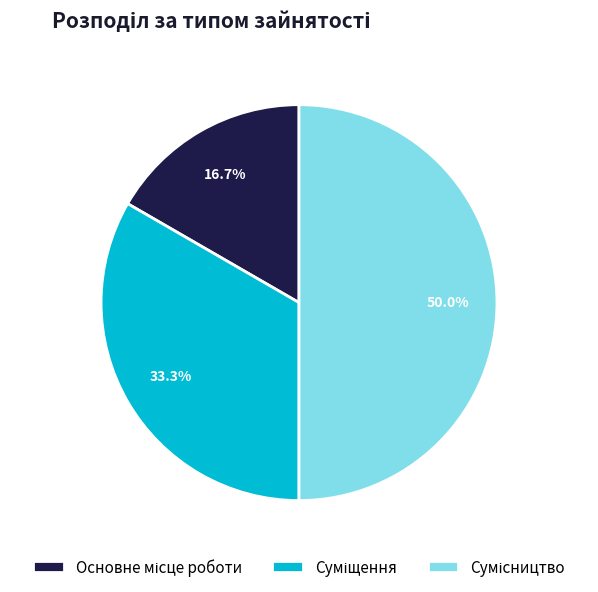

Is it true that Сумісництво is 41% of the pie?

False